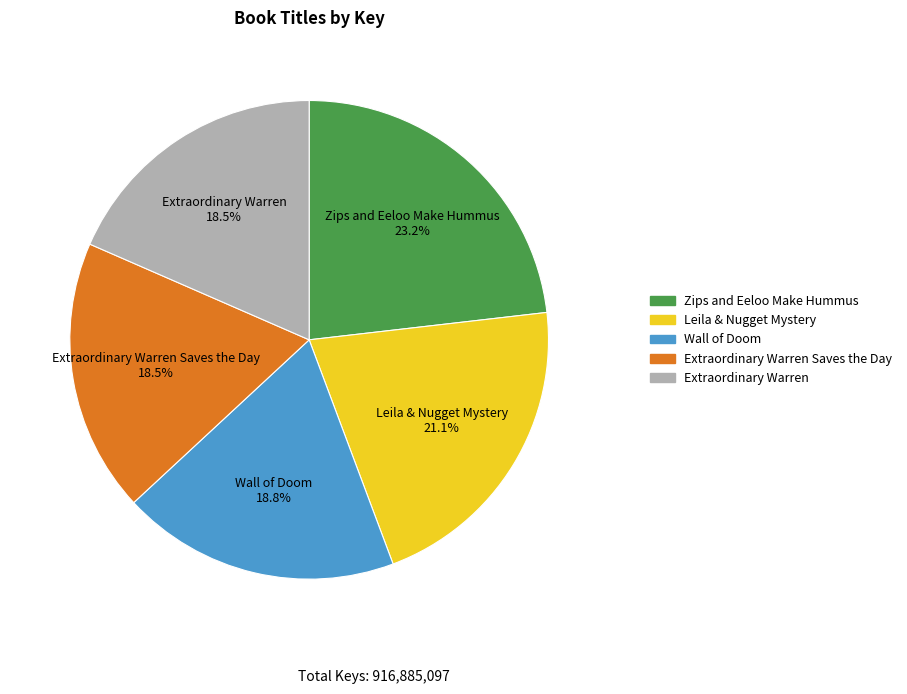

To the nearest percent, what is the difference between the largest and smallest slice percentages?

5%